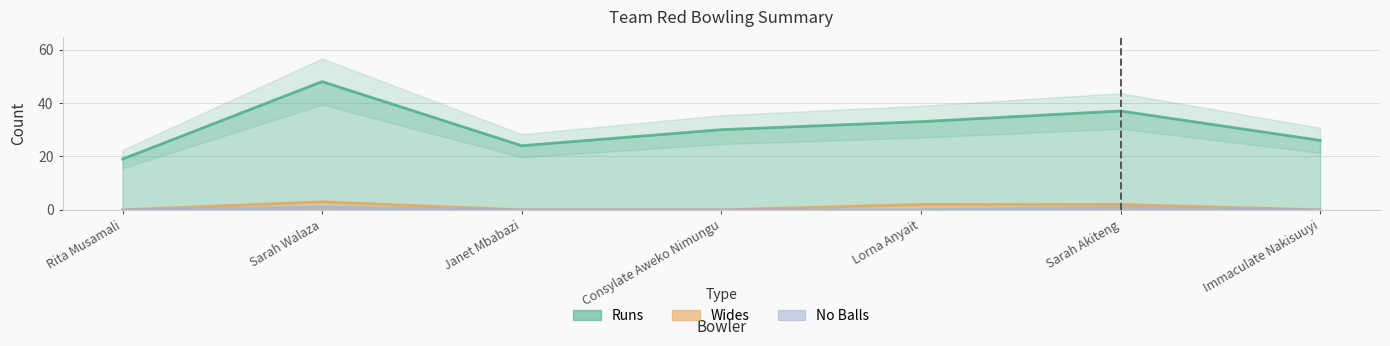

Is the value of No Balls at Janet Mbabazi greater than the value of Wides at Immaculate Nakisuuyi?

No